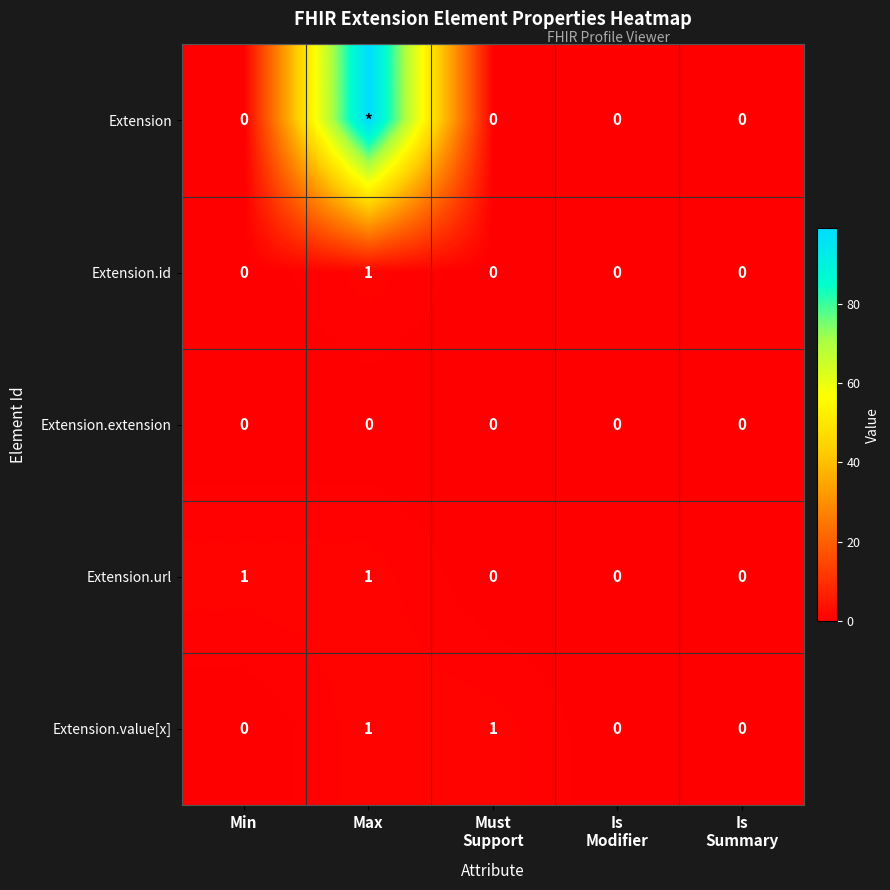

The Extension.url series shows 2 at Min. True or false?

False